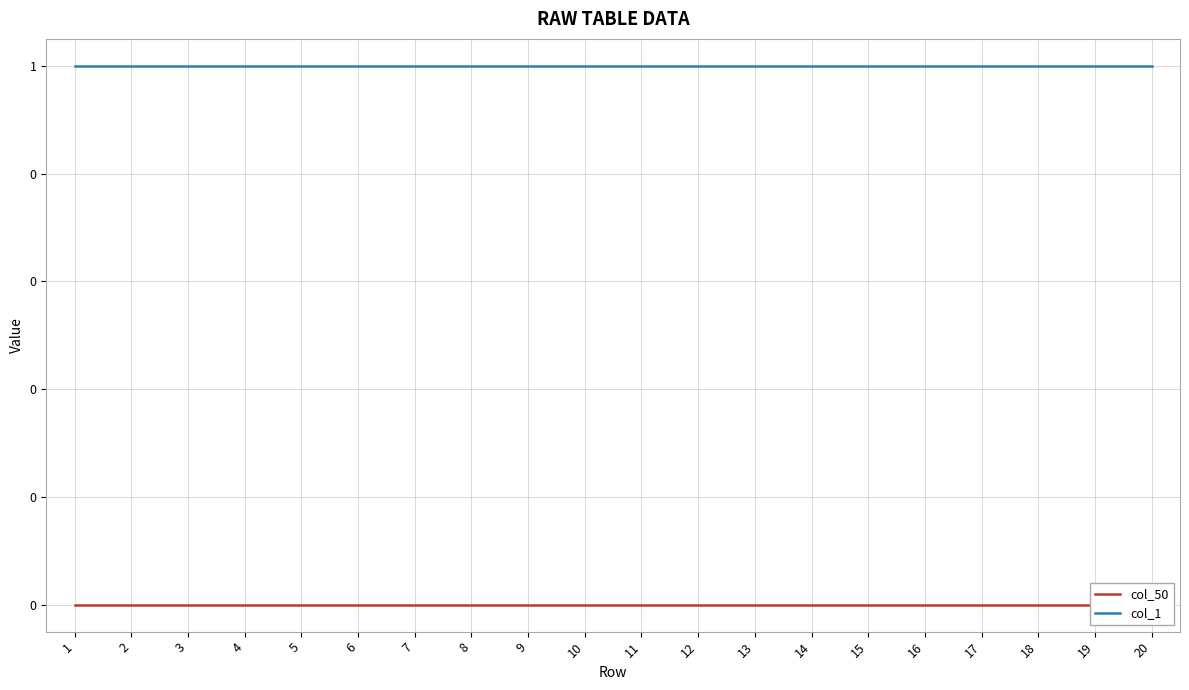

Which series has the widest spread of values?

col_50